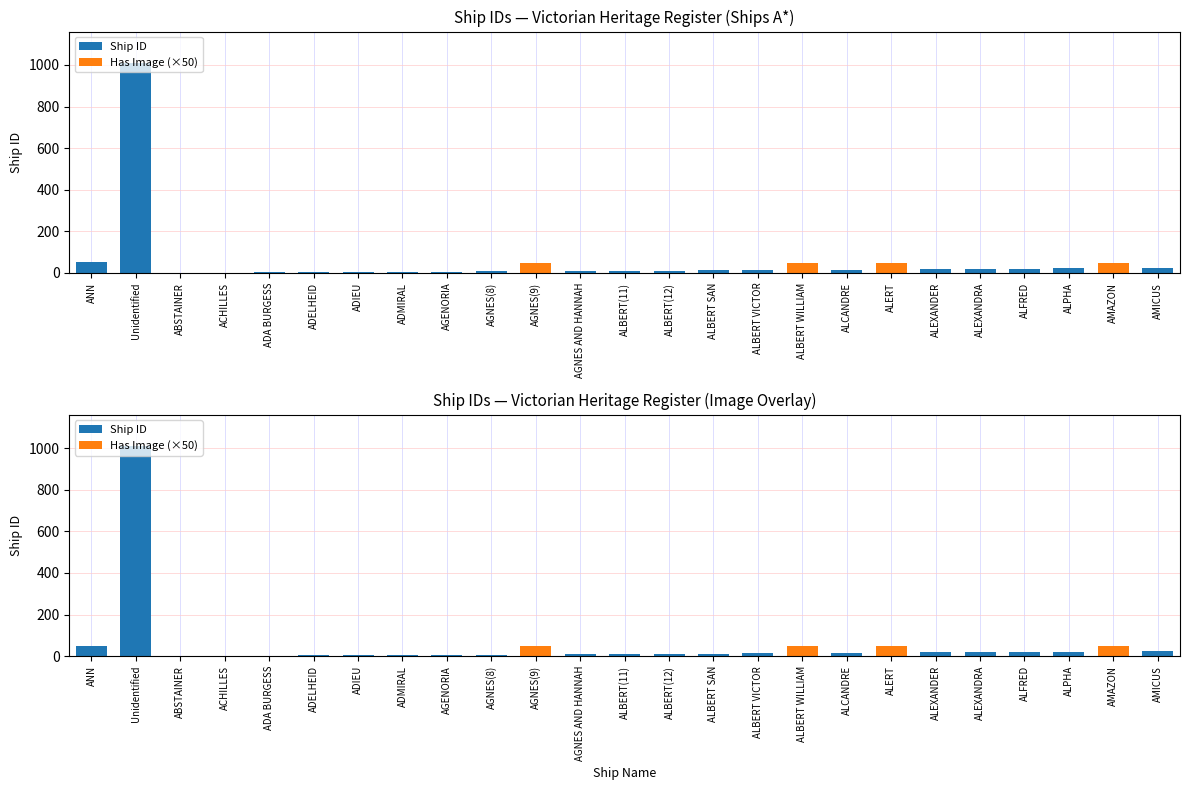

The value of Has Image (×50) at Unidentified is 0. True or false?

True